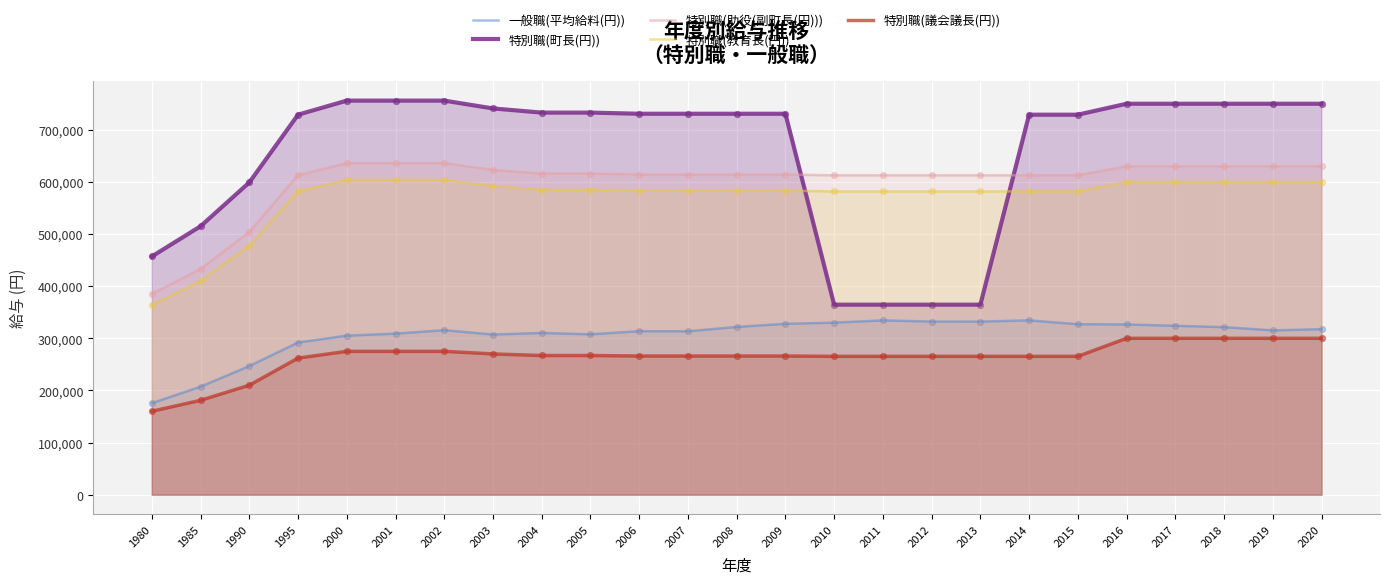

Which series reaches the minimum Y coordinate?

特別職(議会議長(円))